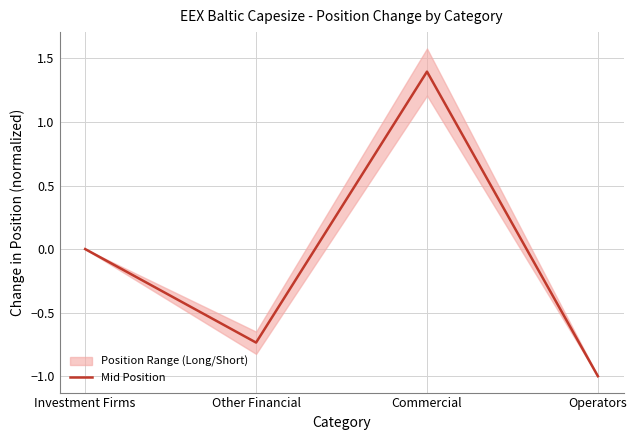

True or false: there are more than 0 points higher than both neighbors.

True